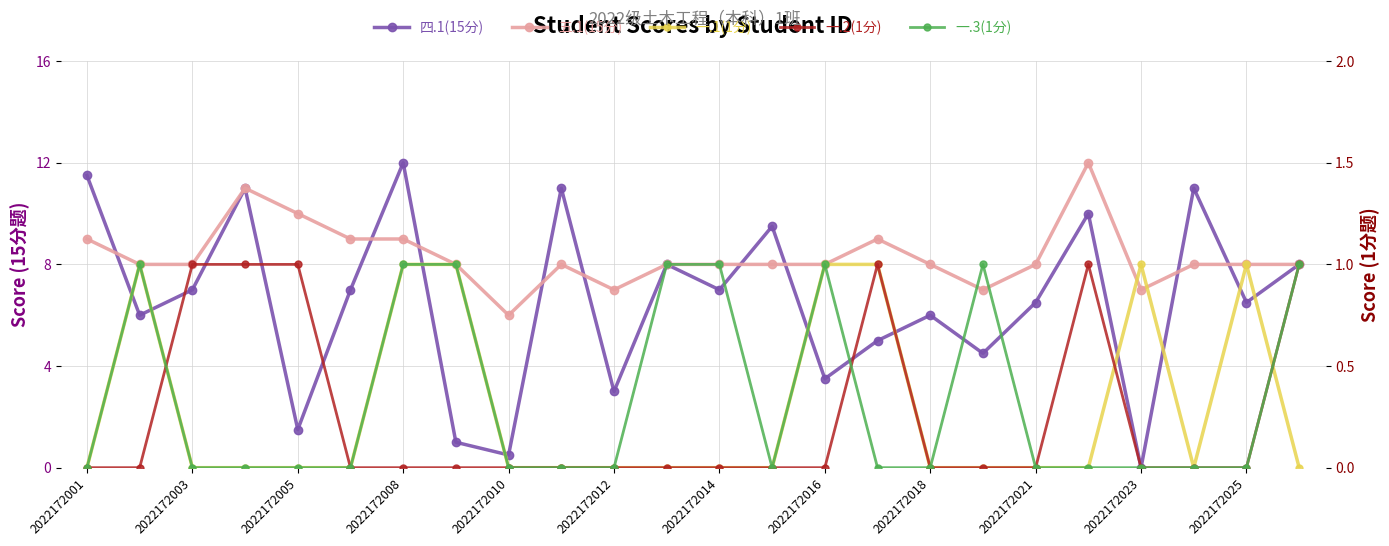

How many data points does each series have?

24